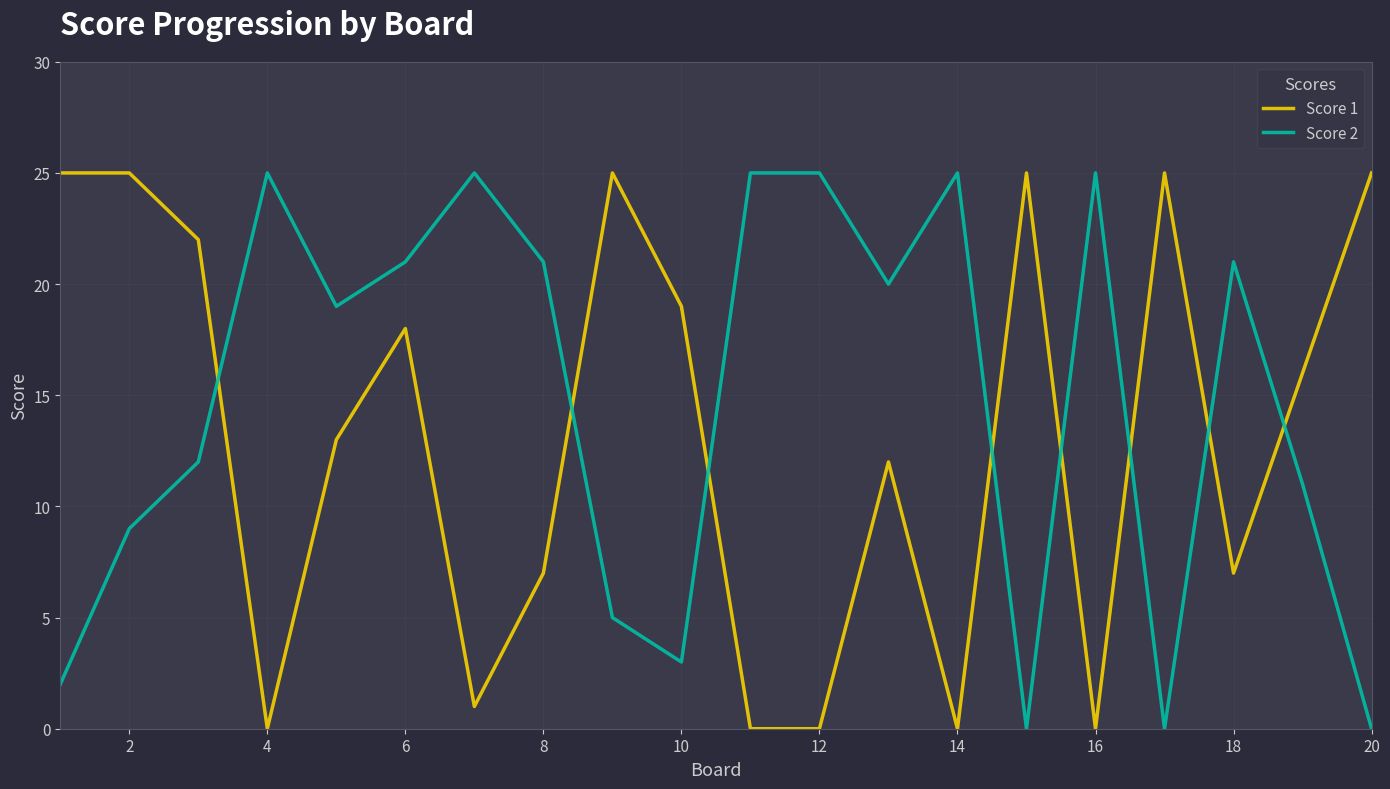

True or false: Score 2 and Score 1 intersect in this chart.

True